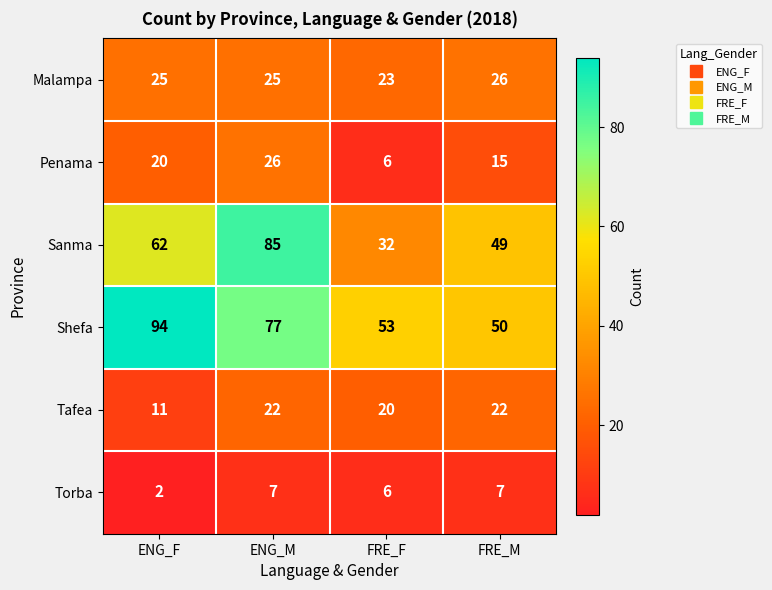

What is the total value across all series at FRE_F?

140